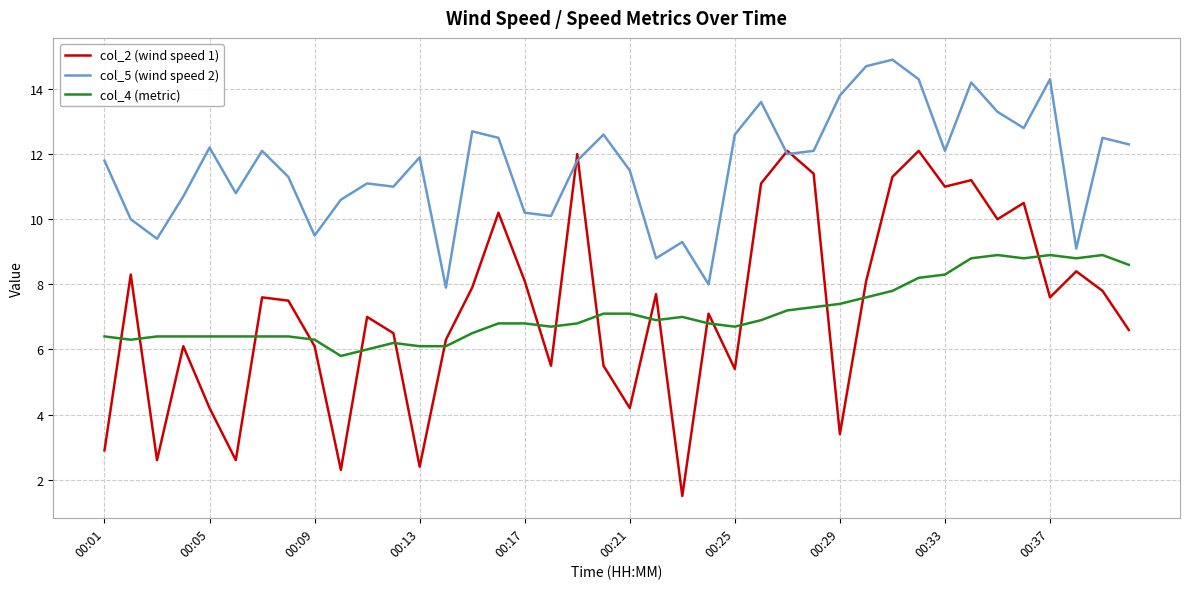

True or false: col_4 (metric) and col_2 (wind speed 1) cross at least once.

True